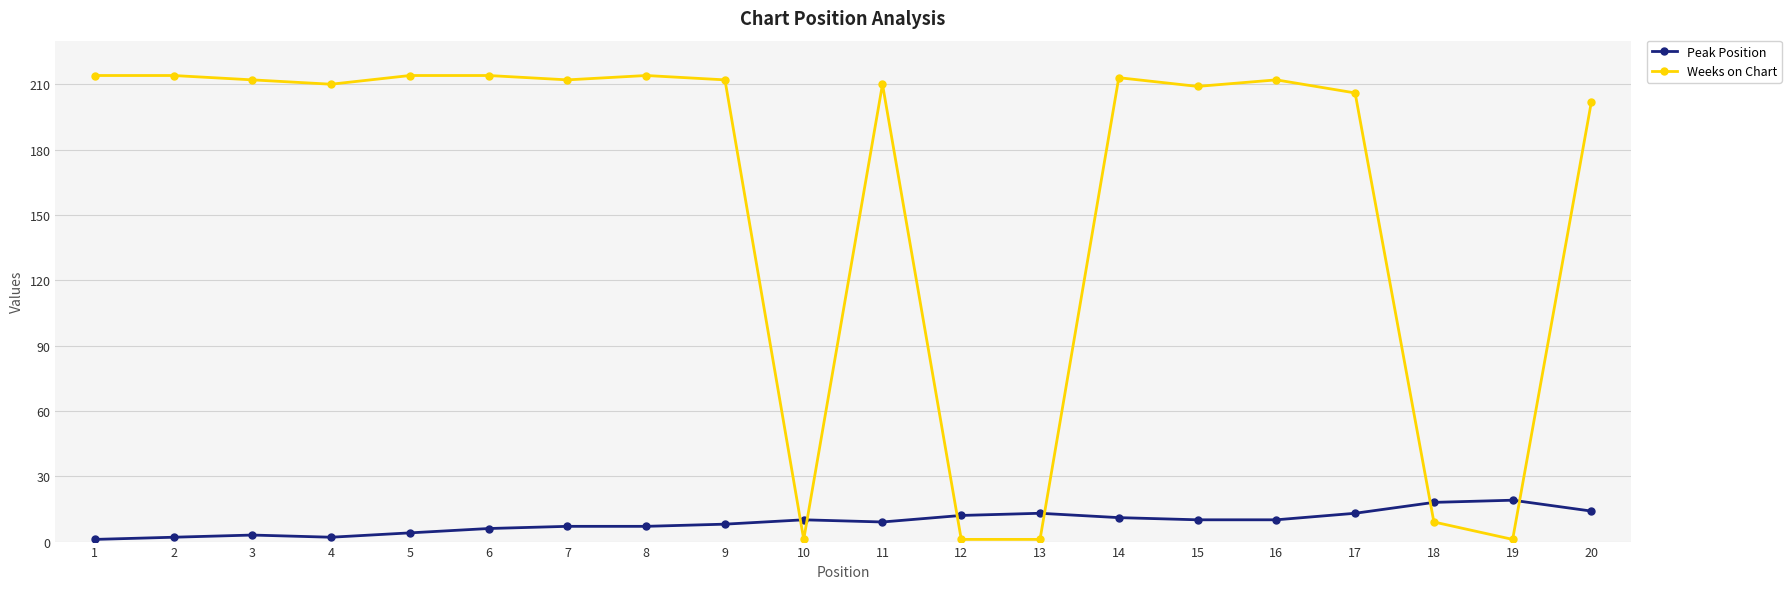

Rank the series by their average value, from lowest to highest.

Peak Position, Weeks on Chart